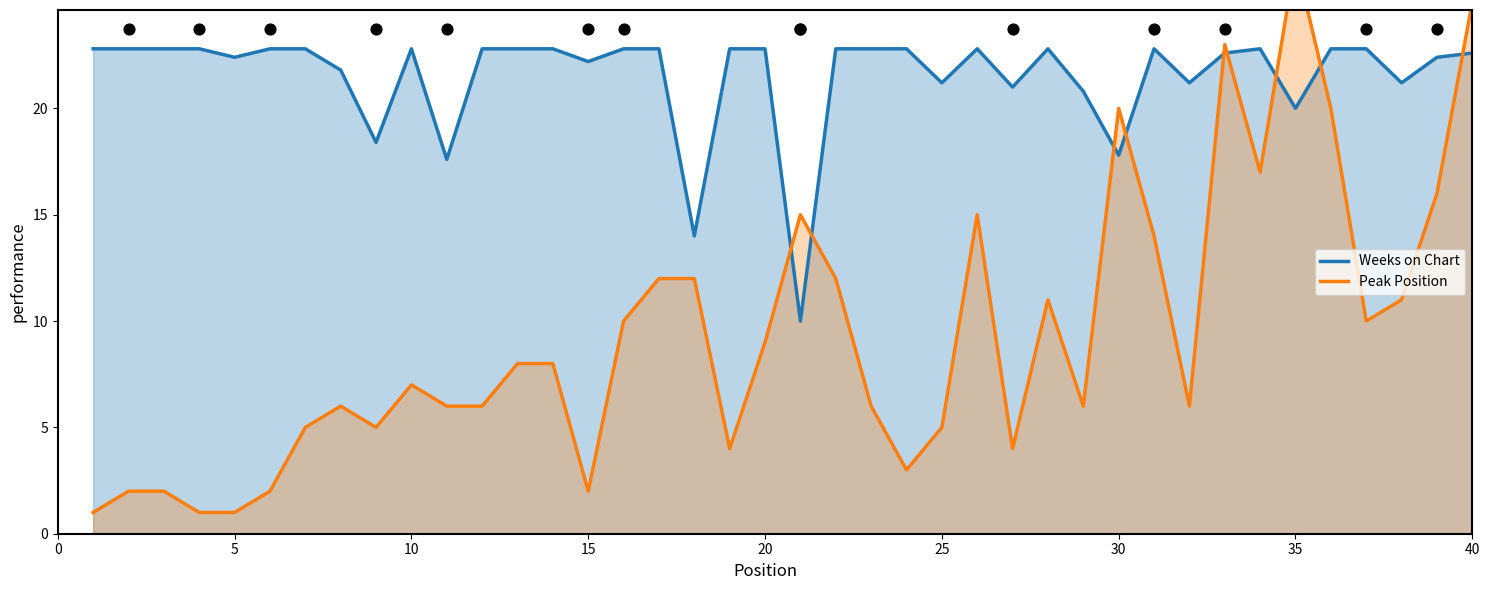

What is the minimum value for Weeks on Chart?

10.0